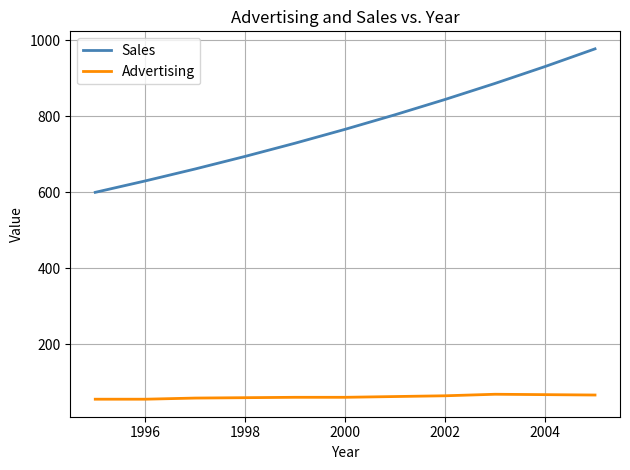

What is the sum of all Sales values?

8524.1